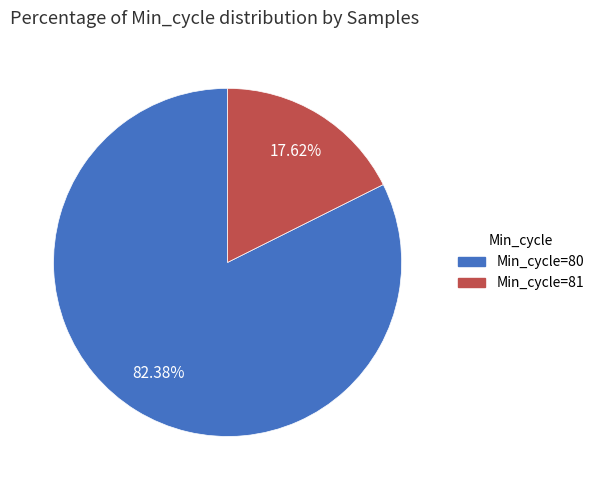

Is there any slice that represents more than half of the pie?

Yes